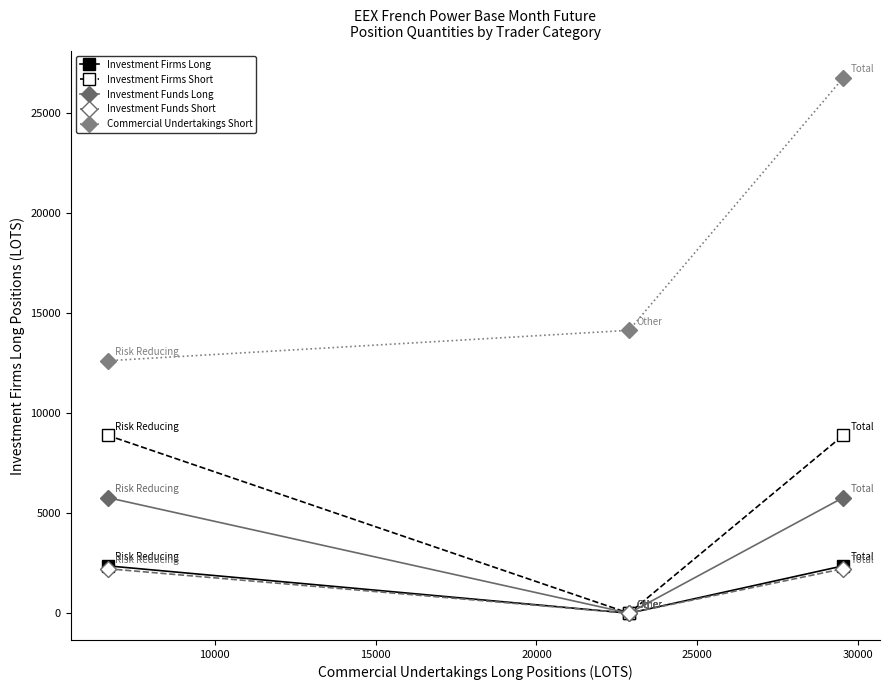

What is the value of the Investment Firms Long point at the 3rd from the left?

2366.0